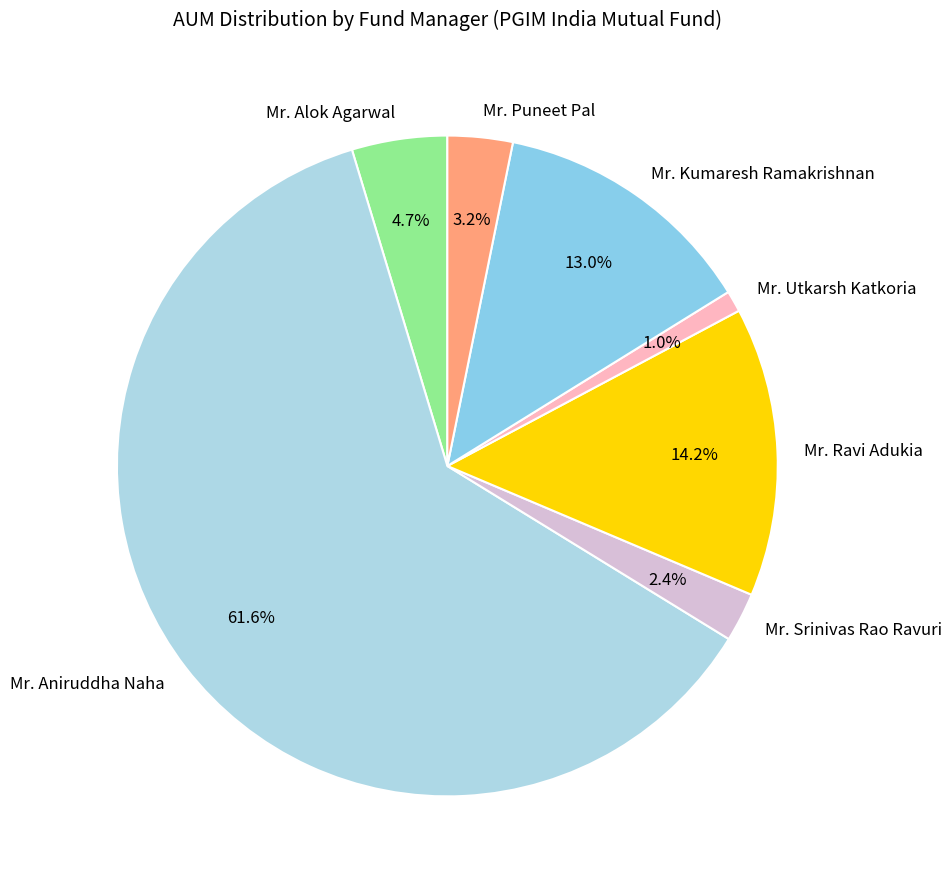

What is the largest slice in the pie chart?

Mr. Aniruddha Naha